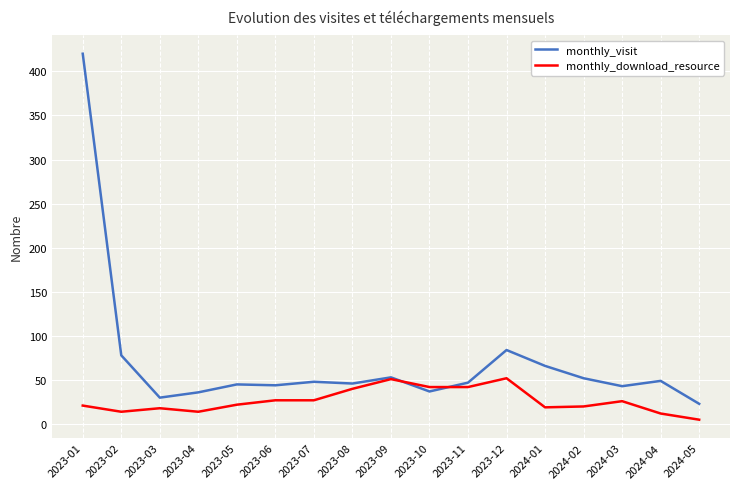

What is the approximate value of monthly_visit at 2024-02?

52